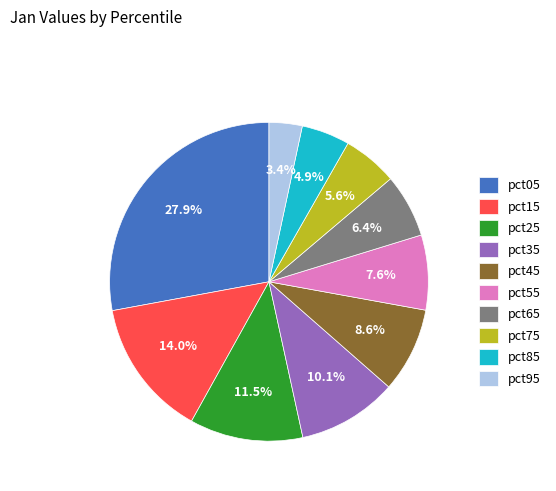

To the nearest percent, what is the difference between the pct75 and pct65 slice percentages?

1%